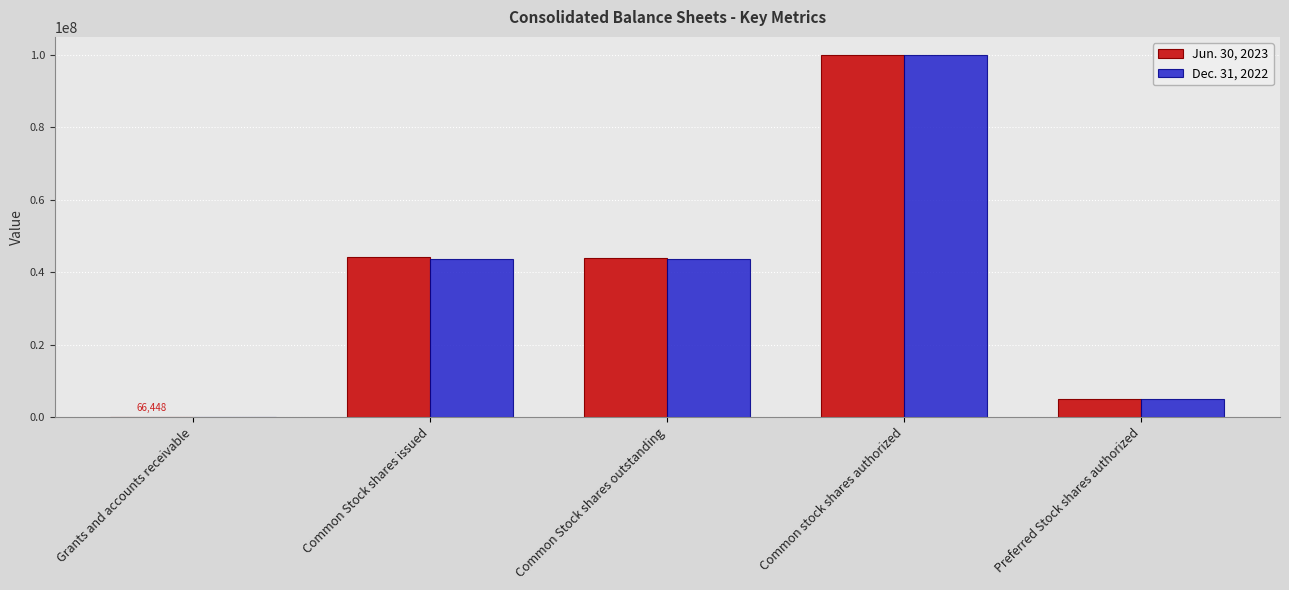

The value of Jun. 30, 2023 at Common Stock shares issued is 44193696. True or false?

True